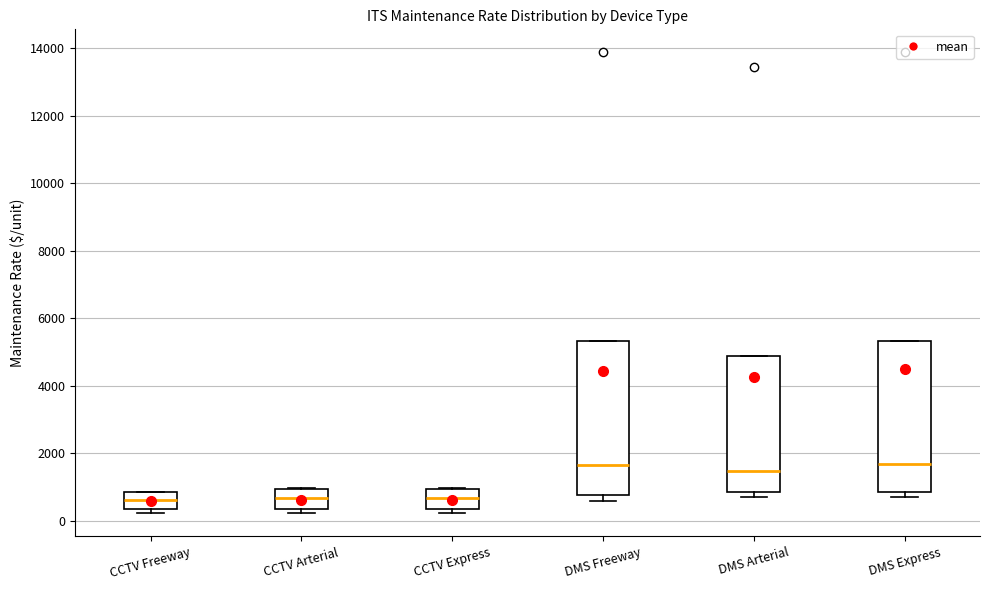

Where is the lower edge of the box for CCTV Arterial on the y-axis? The values are not printed on the chart, so give them approximately, as read against the axis.

400